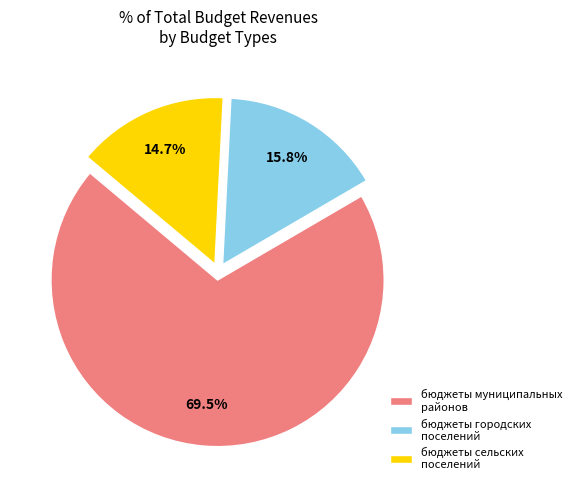

How many segments does this pie chart have?

3